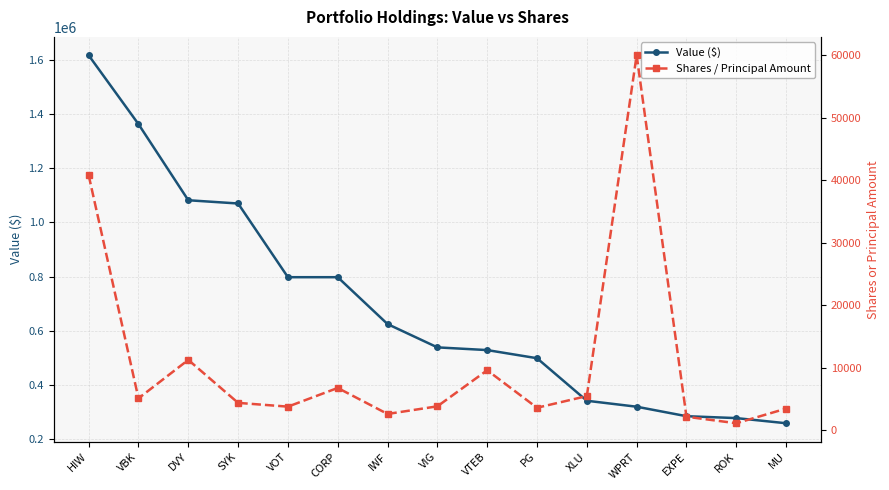

Reading left to right, list all the values displayed in this chart.

Value ($): HIW=1617000	VBK=1363000	DVY=1082000	SYK=1070000	VOT=798000	CORP=798000	IWF=625000	VIG=539000	VTEB=529000	PG=499000	XLU=342000	WPRT=320000	EXPE=285000	ROK=278000	MU=259000
Shares / Principal Amount: HIW=40805	VBK=5091	DVY=11247	SYK=4368	VOT=3765	CORP=6757	IWF=2593	VIG=3816	VTEB=9587	PG=3587	XLU=5454	WPRT=60000	EXPE=2150	ROK=1108	MU=3450